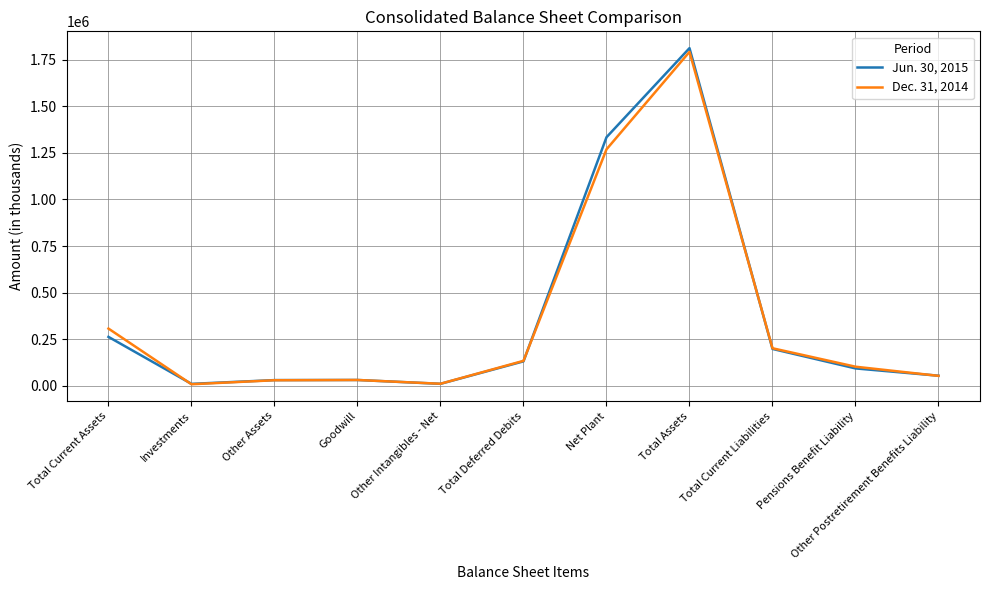

What is the spread (max minus min) of values at Net Plant?

64895